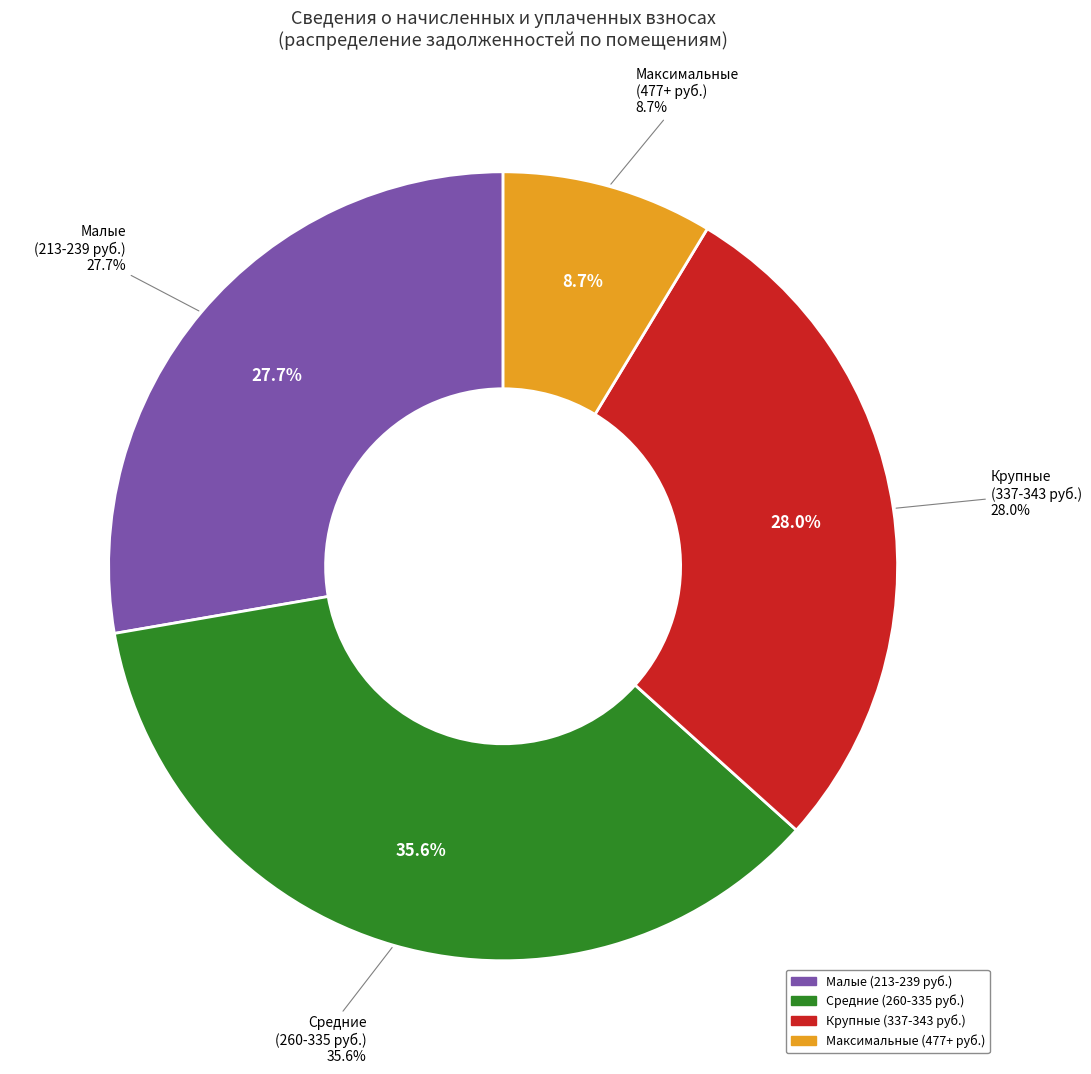

Which slice is the smallest?

4